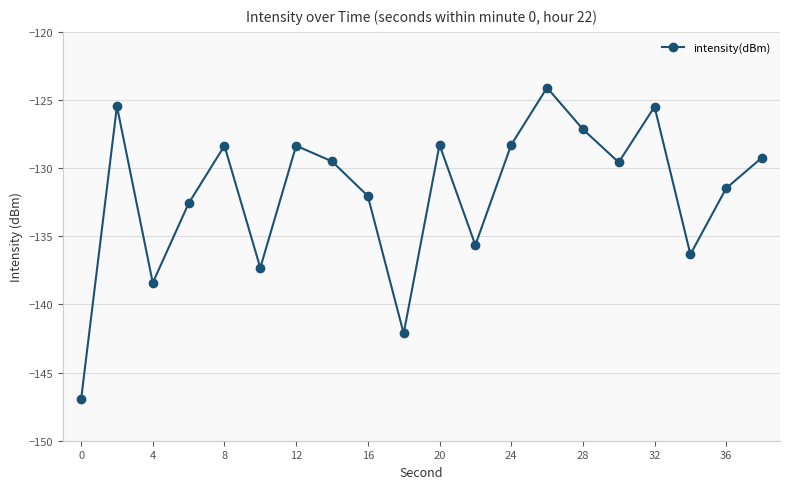

What is the difference between the maximum and second lowest values?

18.0